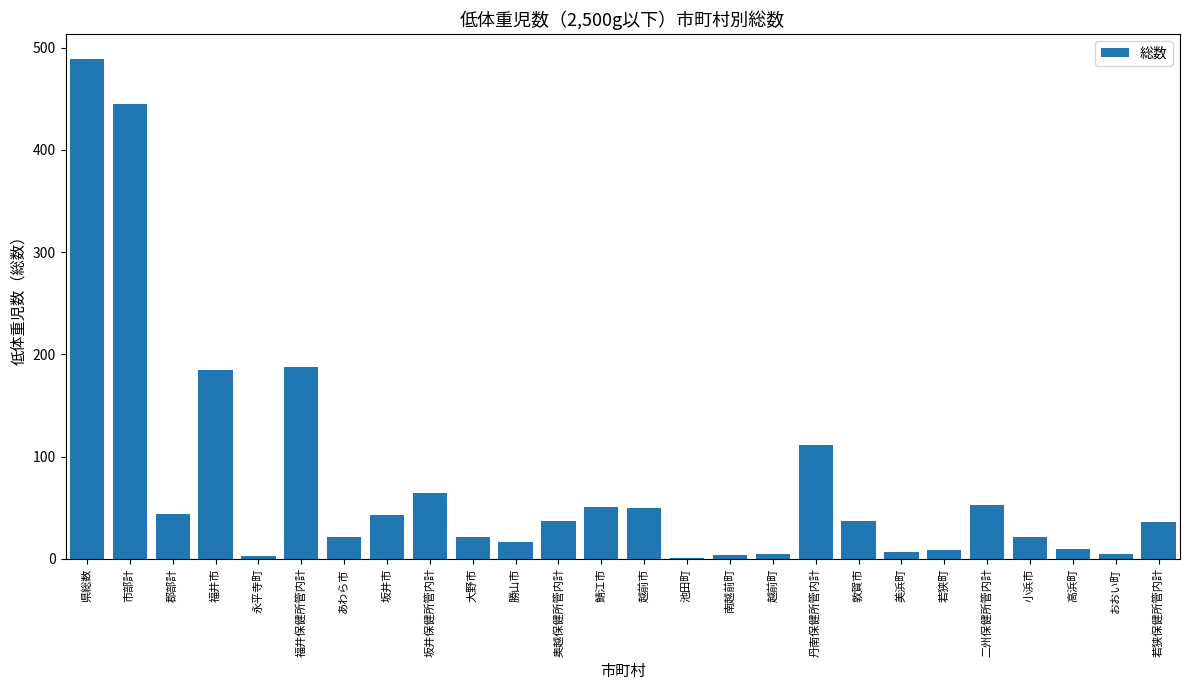

Are the bars grouped side by side (vs. stacked)?

No